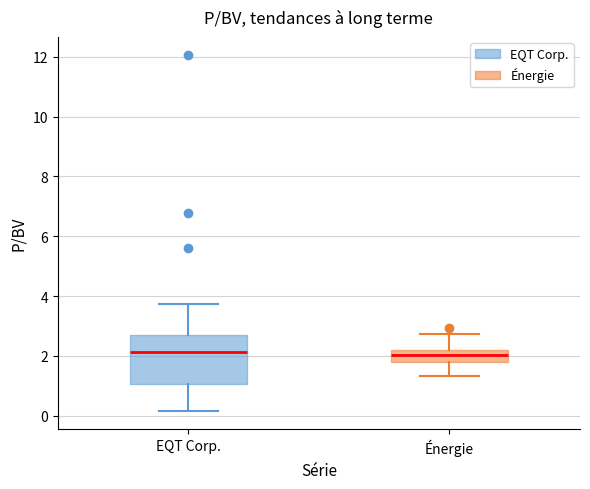

Where does the upper whisker of the box for Énergie end on the y-axis? The values are not printed on the chart, so give them approximately, as read against the axis.

2.8